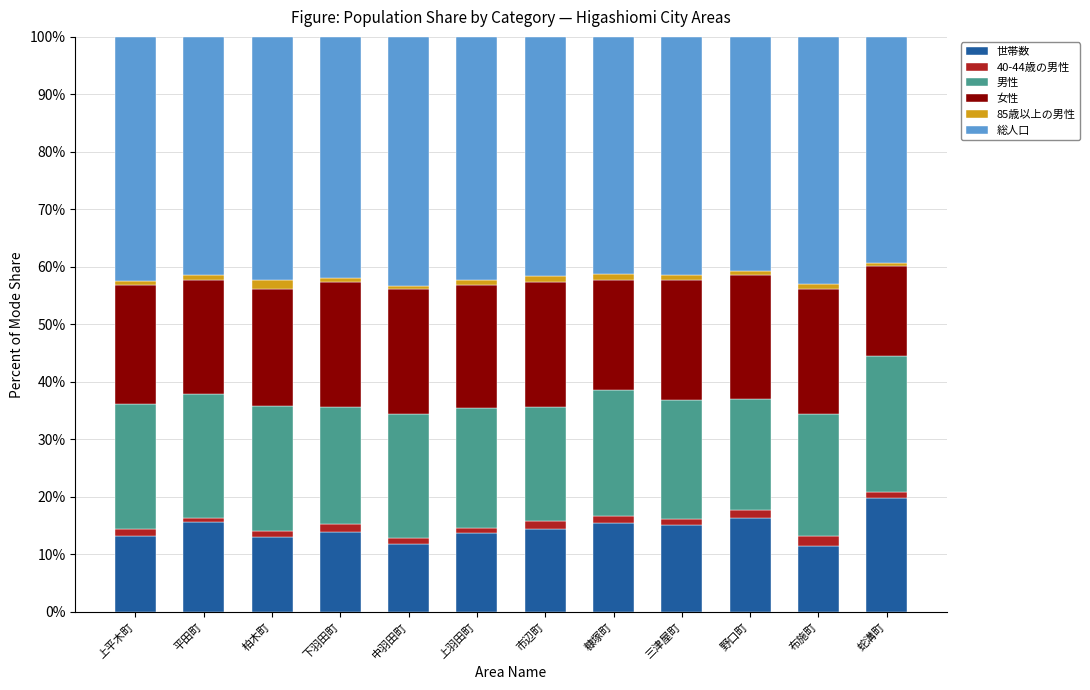

How many series are shown in this chart?

6